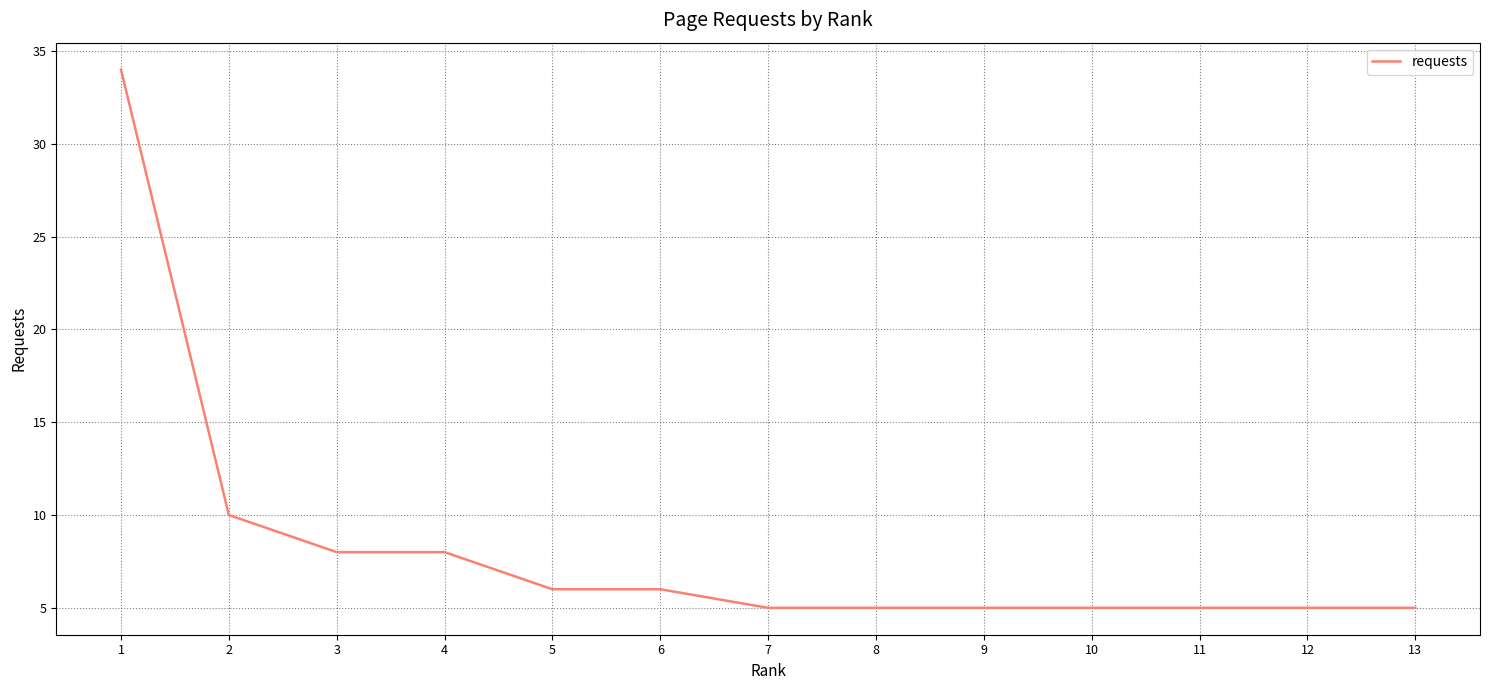

Reading left to right, transcribe all the data shown in this chart.

34	10	8	8	6	6	5	5	5	5	5	5	5